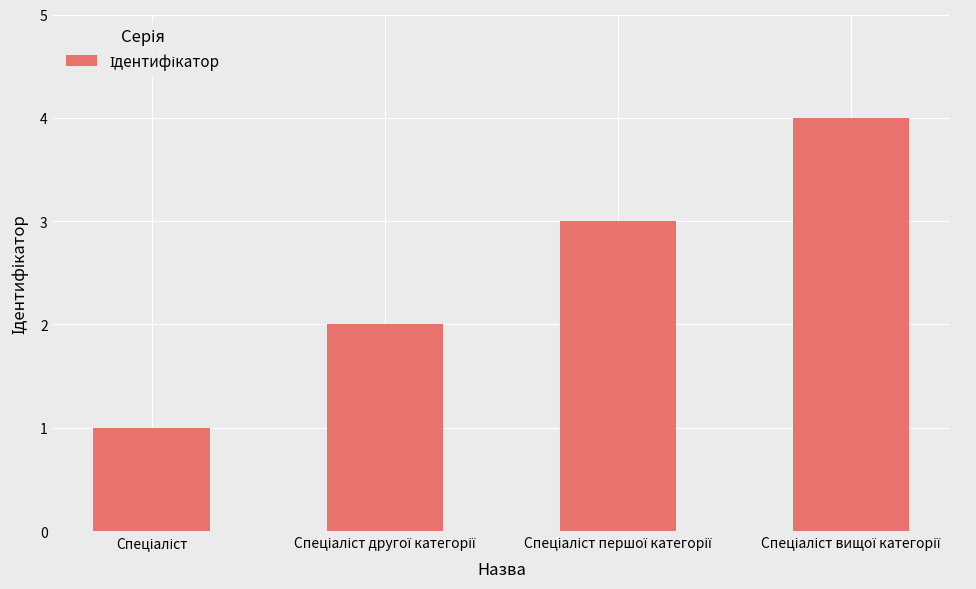

What is the difference between the second highest and minimum values?

2